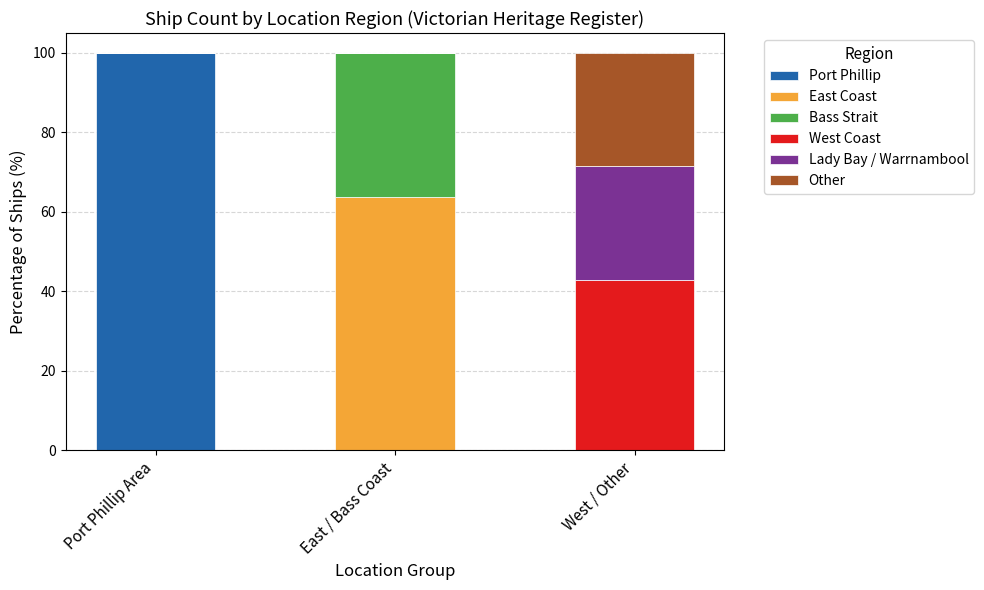

What is the highest value of the Port Phillip series?

100.0